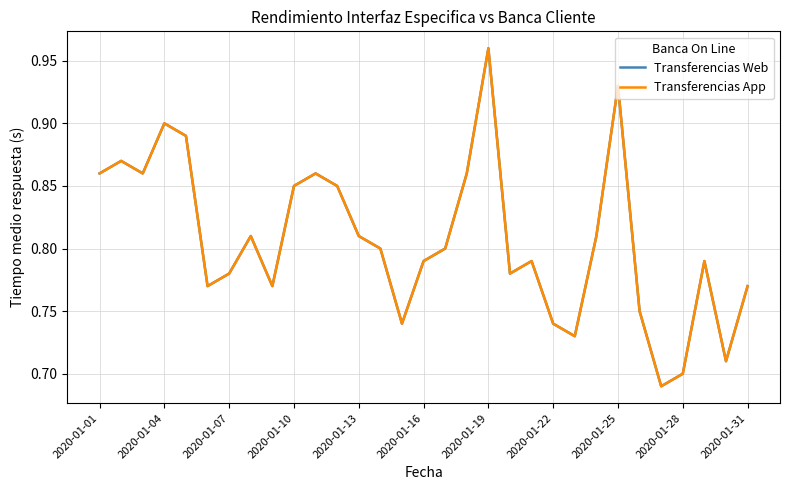

How many lines are shown in the chart?

2